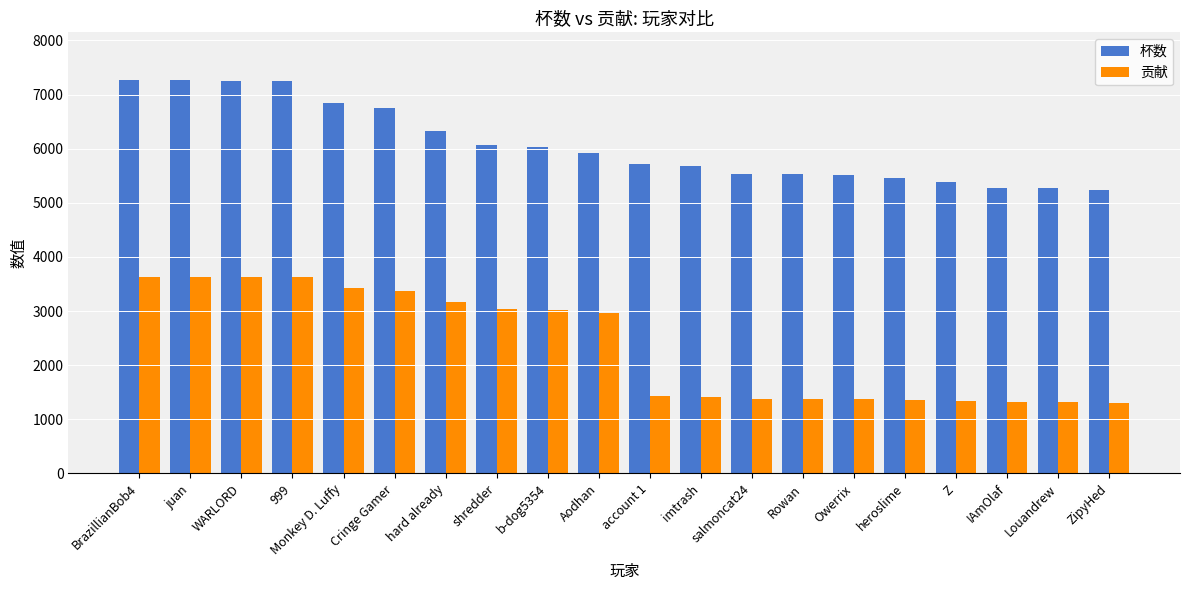

Rank the series at salmoncat24 from lowest to highest value.

贡献, 杯数